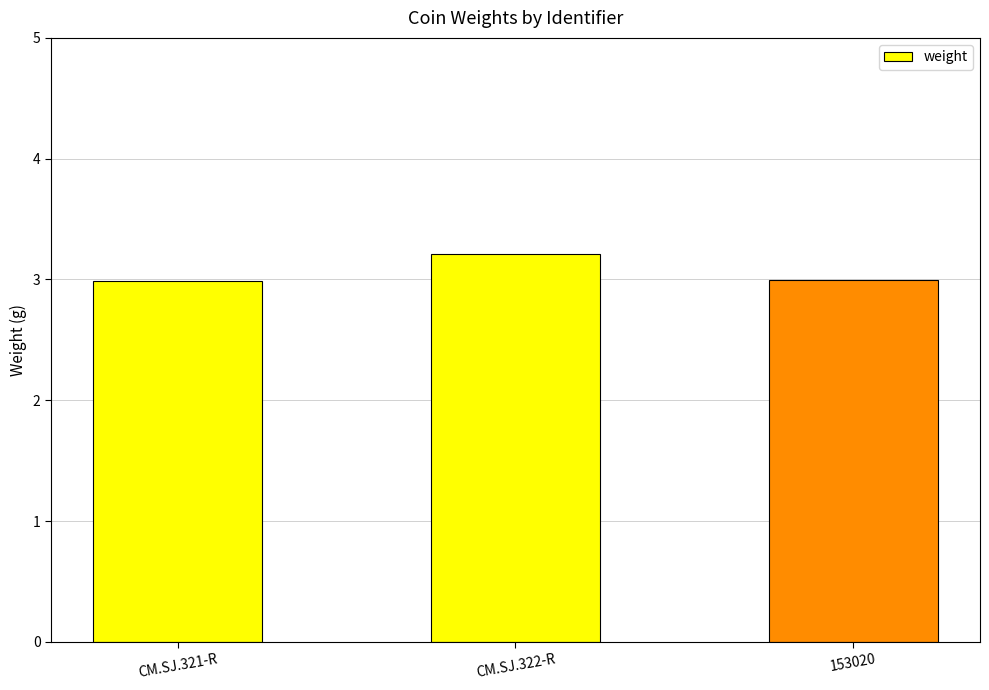

Which has a higher value, CM.SJ.322-R or 153020?

CM.SJ.322-R